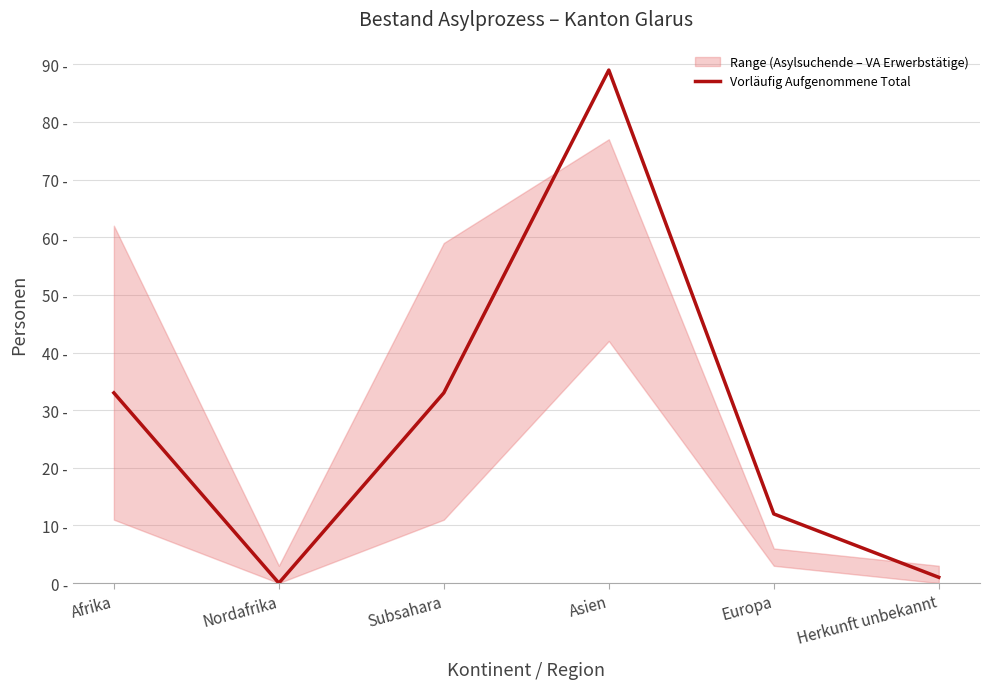

What is the sum of all values?

168